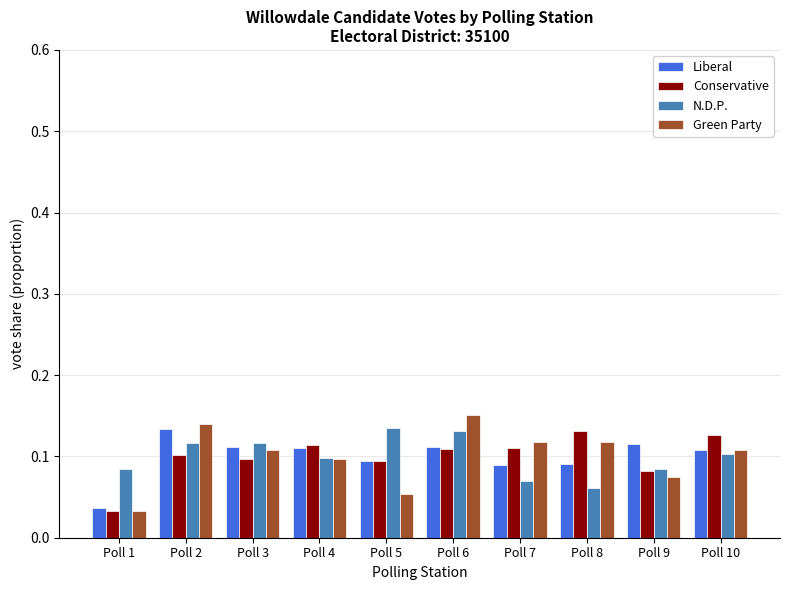

Which category has the lowest value in the Liberal series?

Poll 1